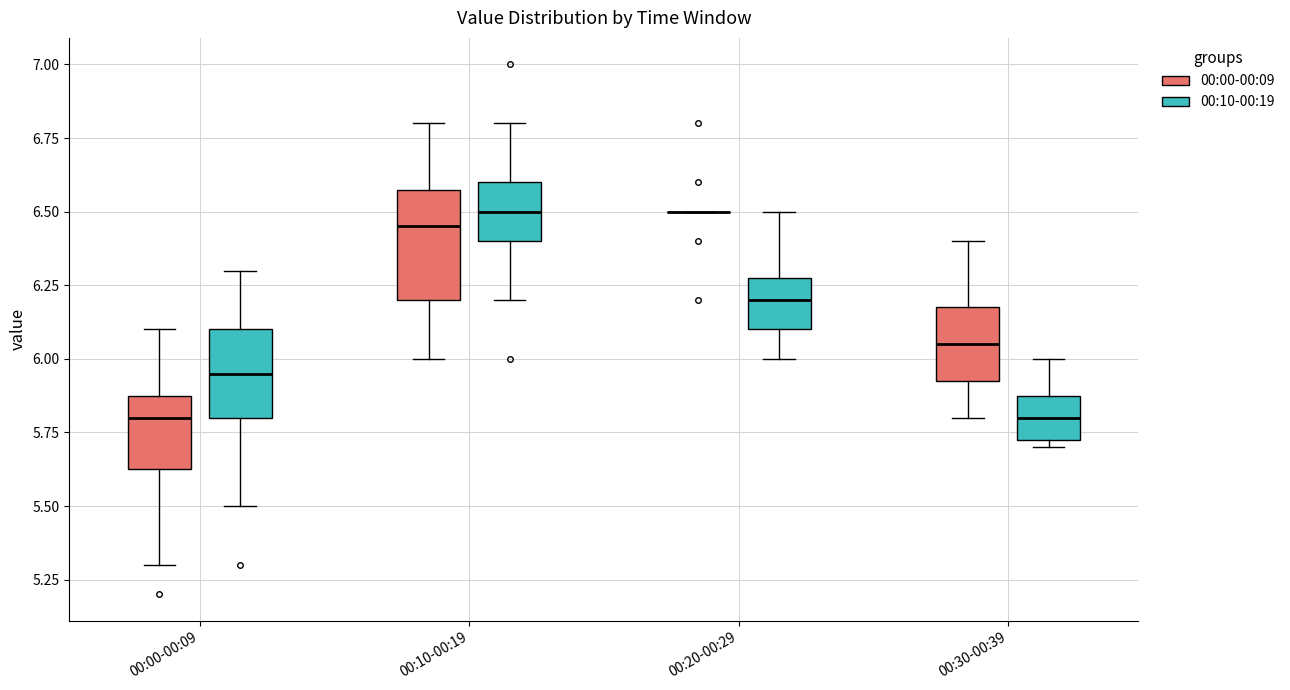

Which box is the tallest, from its lower edge to its upper edge?

00:10-00:19 (00:00-00:09)